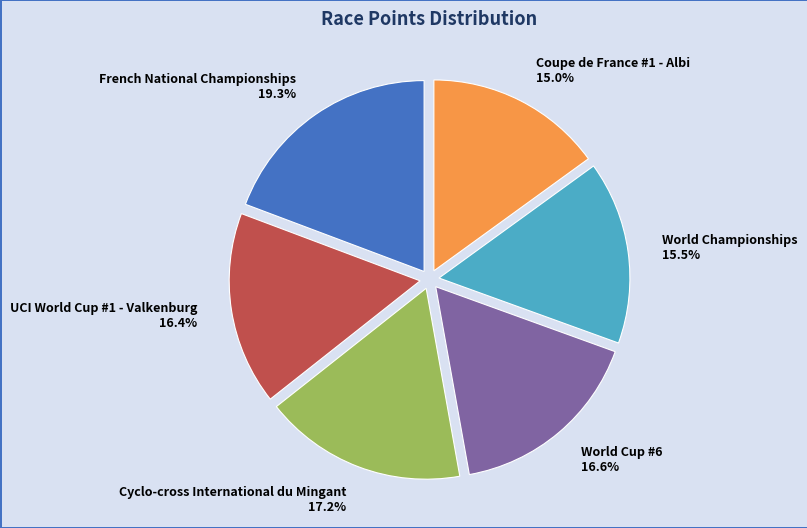

What is the ratio of the value at World Cup #6 to the value at French National Championships?

0.9